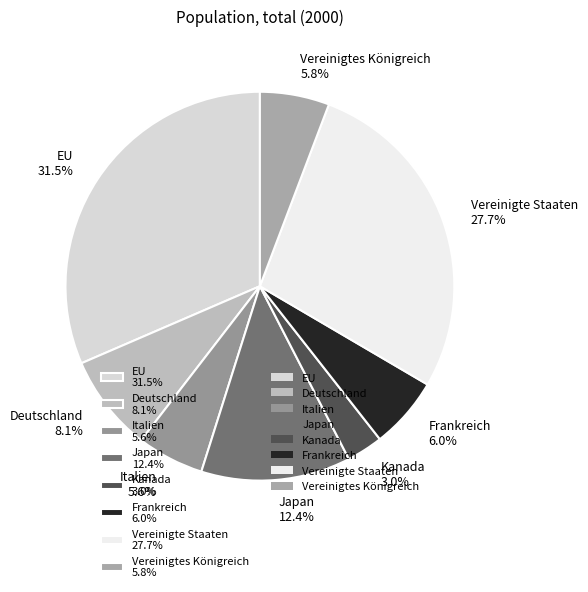

To the nearest percent, what is the combined percentage of Deutschland and Frankreich?

14%